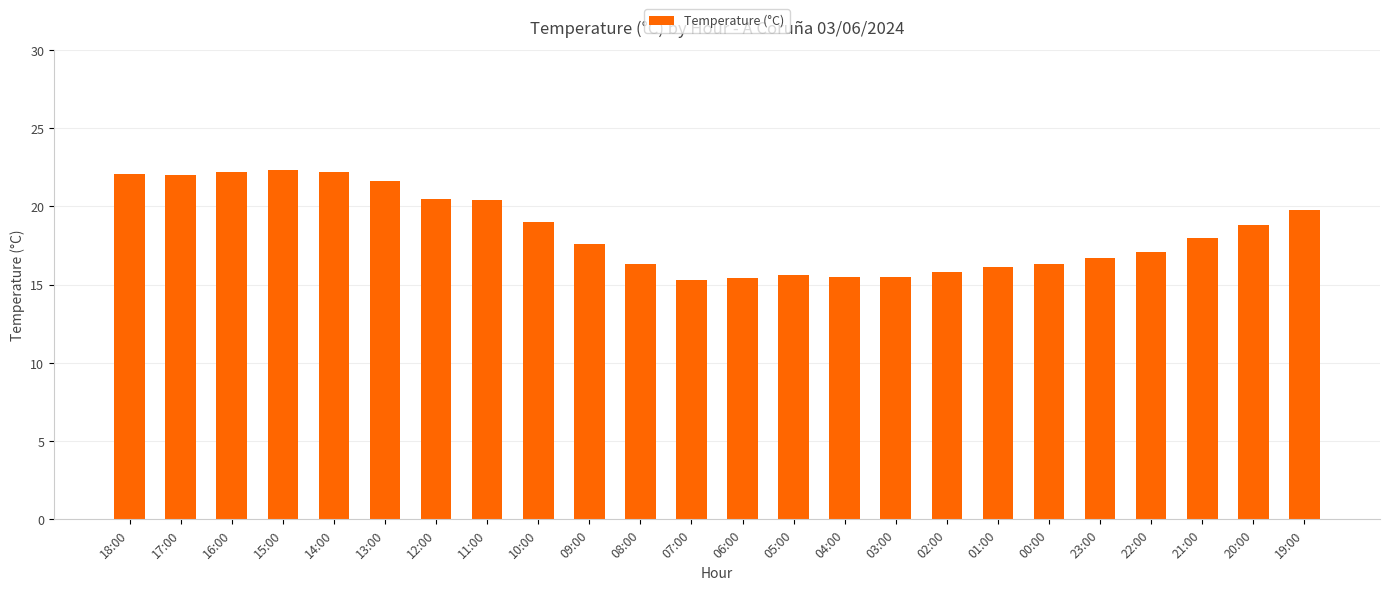

What is the value of the 22nd bar from the left?

18.0